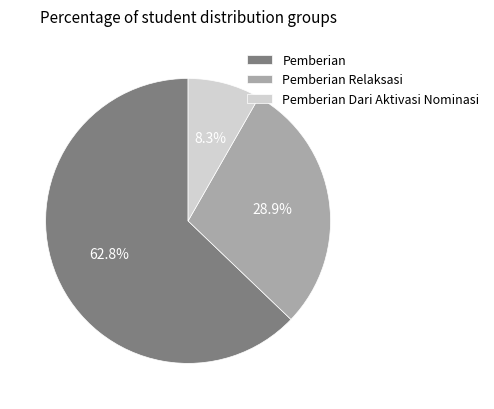

Count the number of slices in the pie.

3